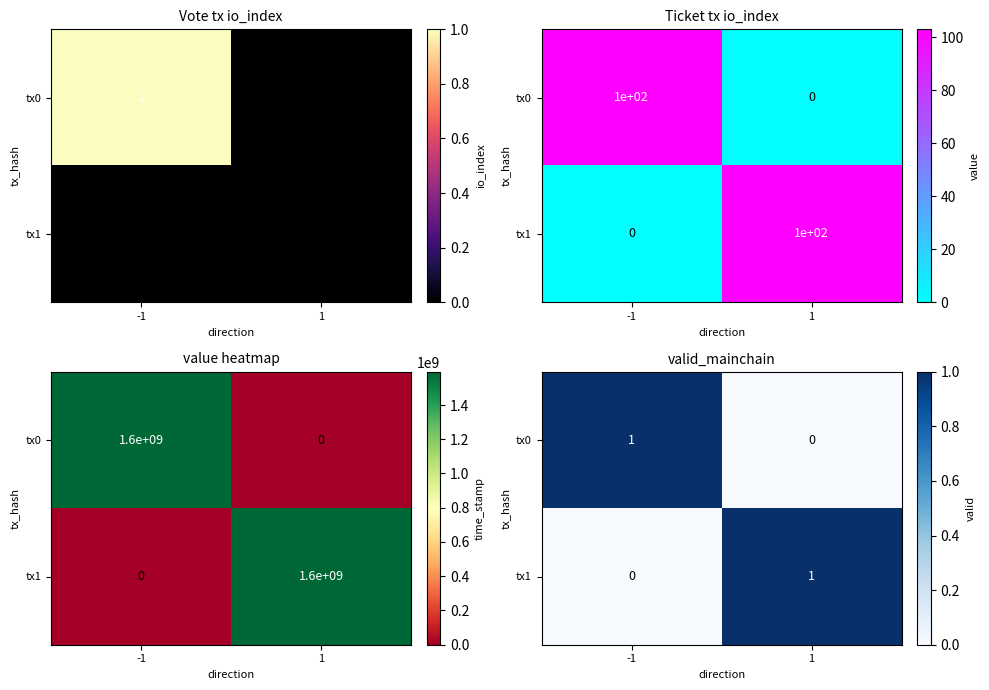

Which category has the lowest value in the tx0 series?

1